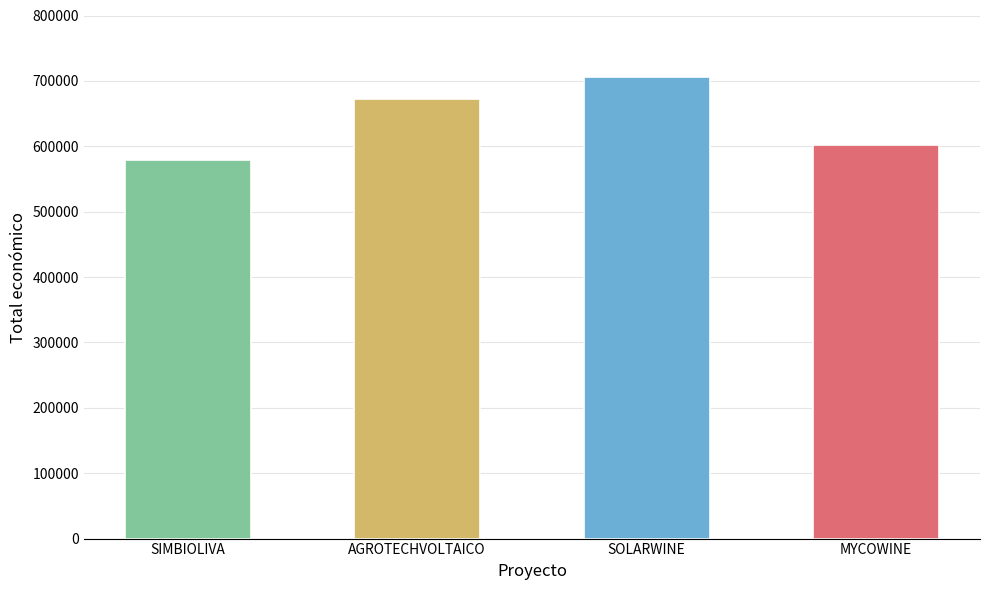

What is the difference between the values at AGROTECHVOLTAICO and MYCOWINE?

70511.6